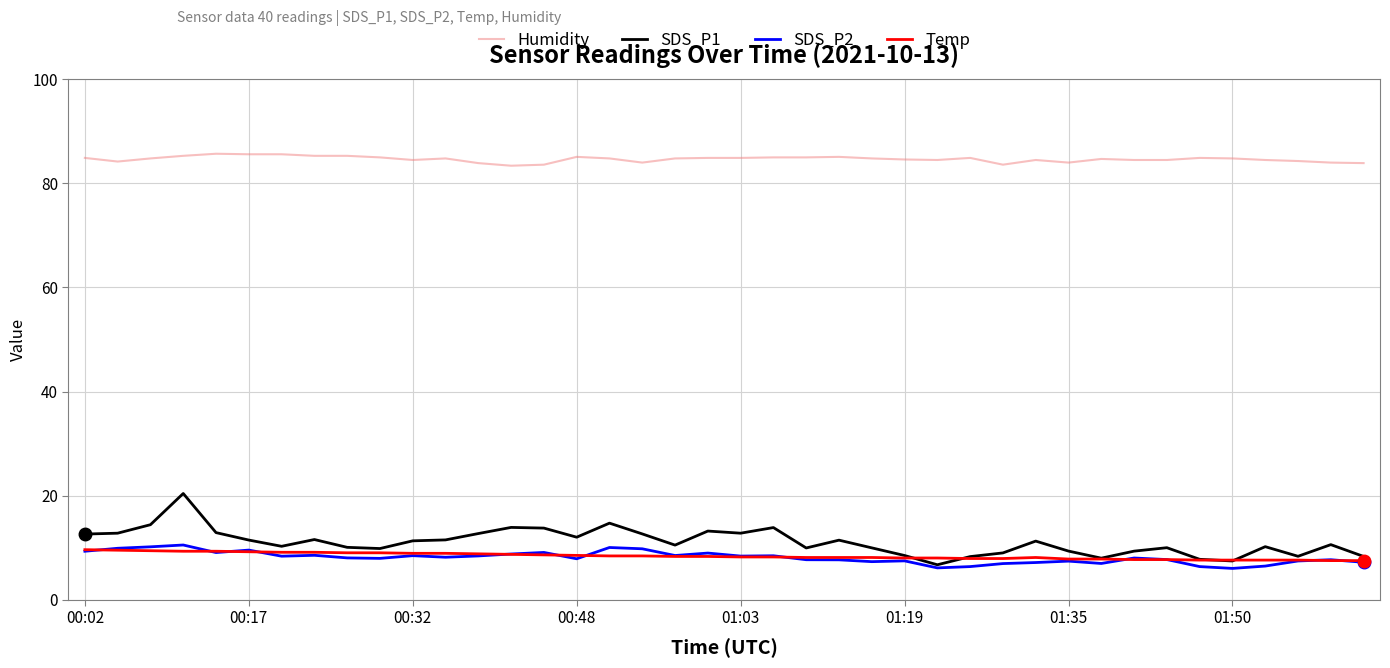

True or false: Humidity and SDS_P2 intersect in this chart.

False